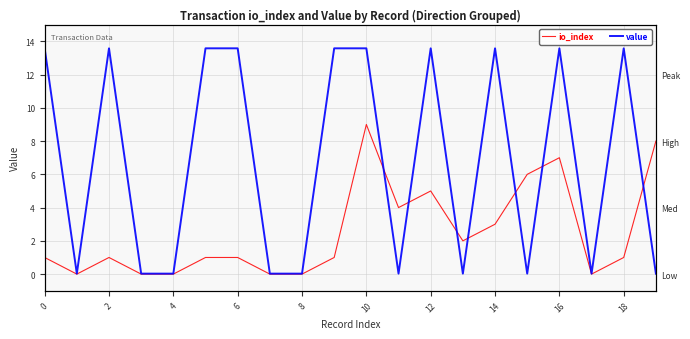

Which series ends up on top after the final intersection of value and io_index?

io_index